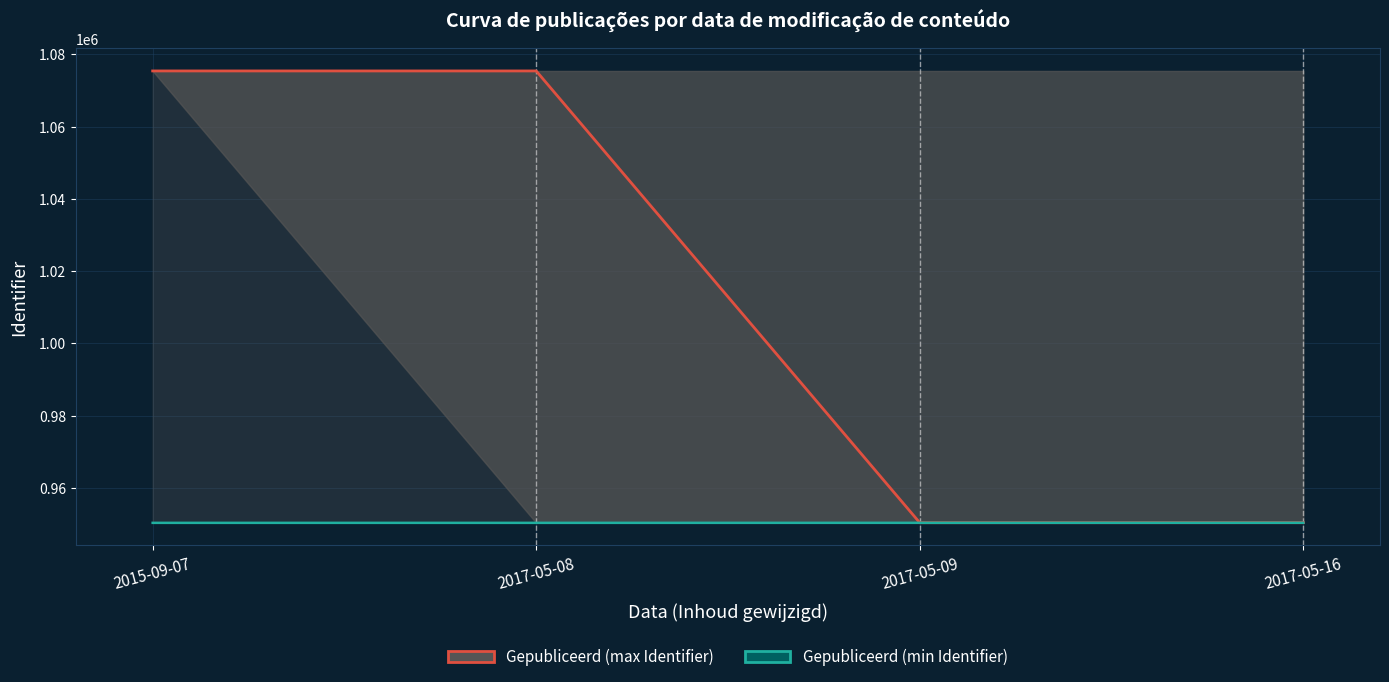

What is the lowest value of the Gepubliceerd (max Identifier) series?

950318